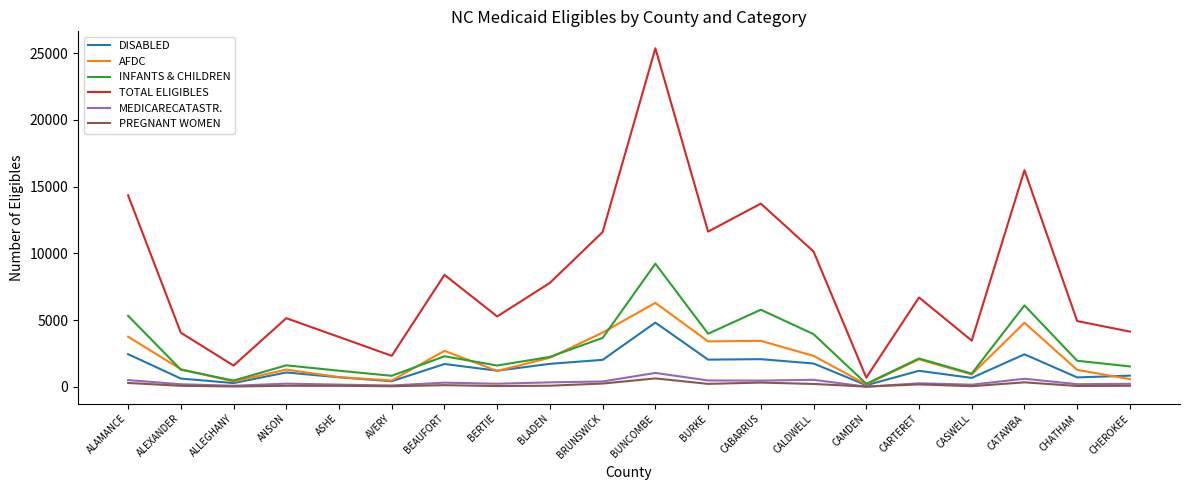

At which label does TOTAL ELIGIBLES reach its minimum?

CAMDEN